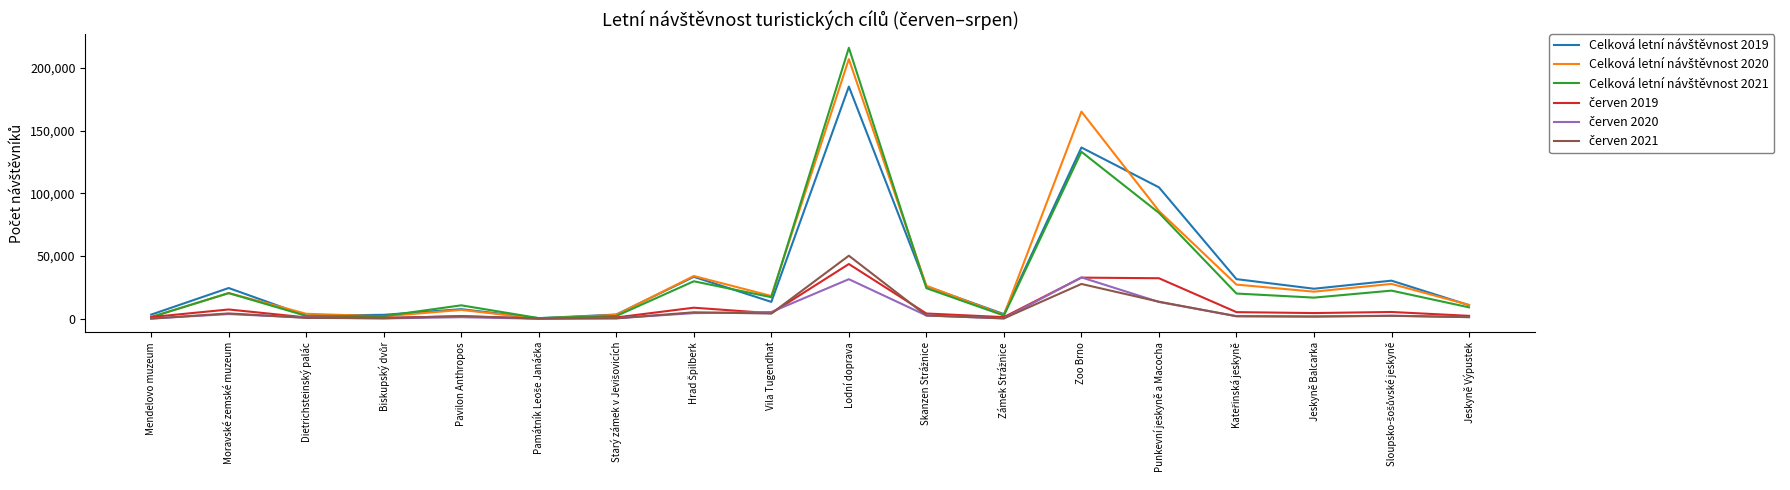

Does the chart have visible grid lines?

No